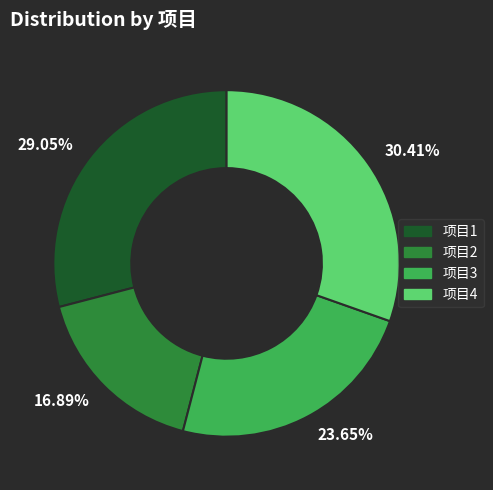

Does 16.89% represent more than half of the total?

No